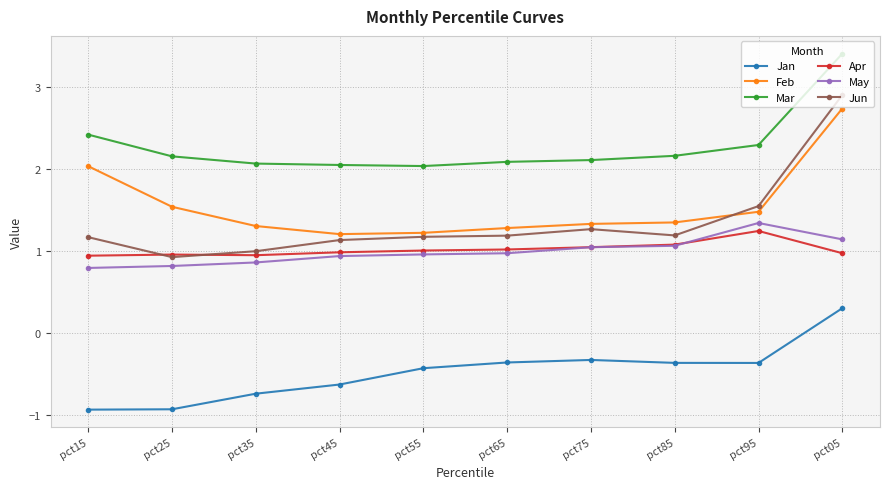

Between pct25 and pct95, which series saw the biggest shift?

Jun